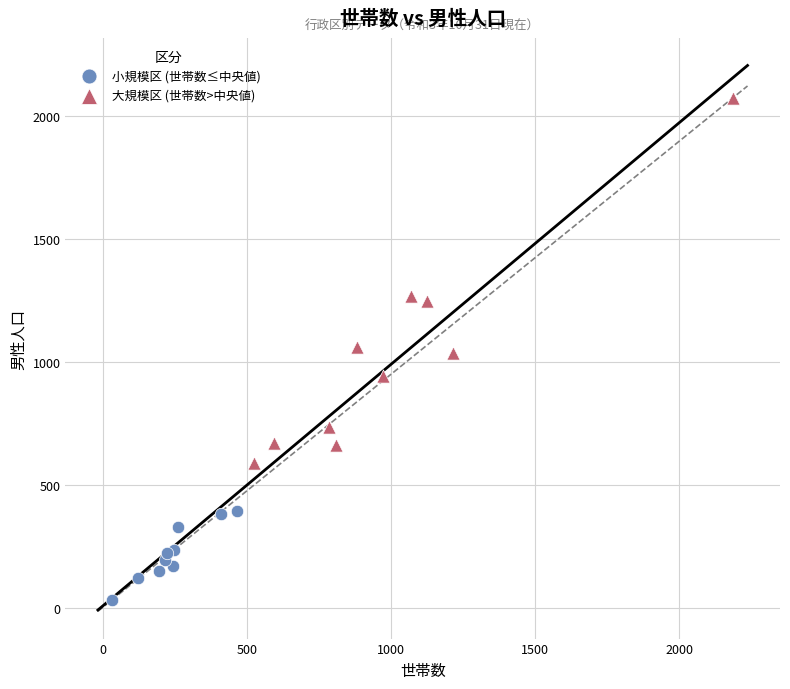

What are all the series names shown in the legend?

小規模区 (世帯数≤中央値), 大規模区 (世帯数>中央値)